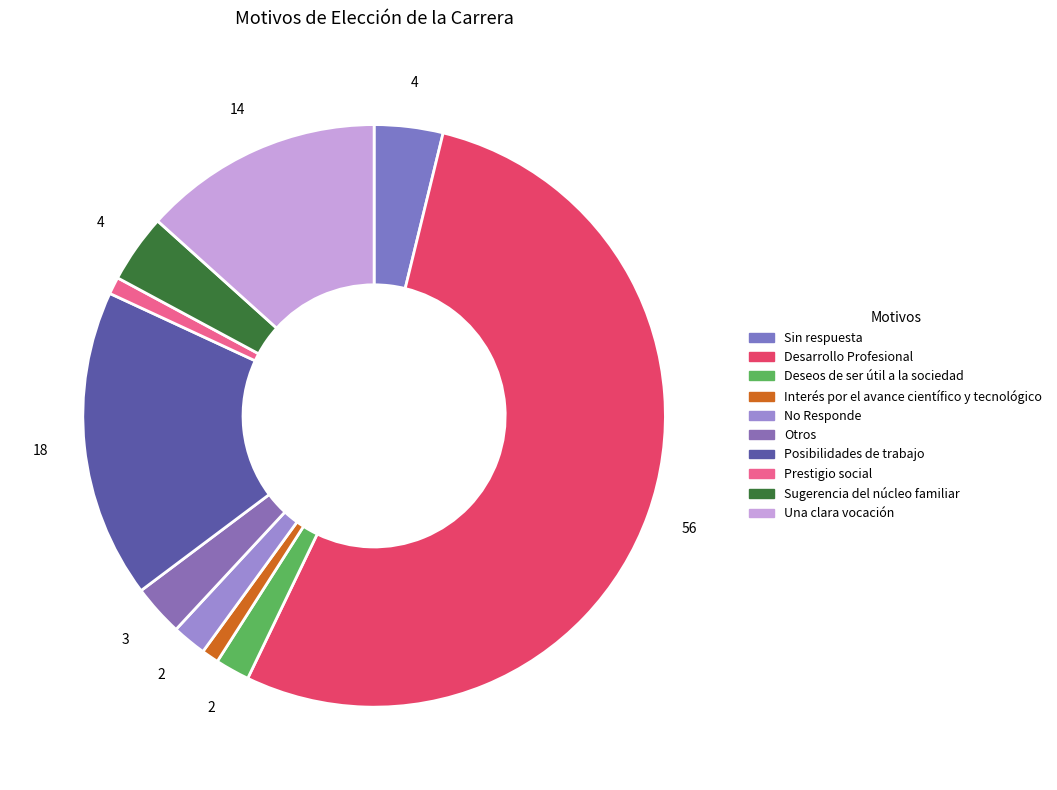

Rank the categories by value from lowest to highest.

Interés por el avance científico y tecnológico, Prestigio social, Deseos de ser útil a la sociedad, No Responde, Otros, Sin respuesta, Sugerencia del núcleo familiar, Una clara vocación, Posibilidades de trabajo, Desarrollo Profesional